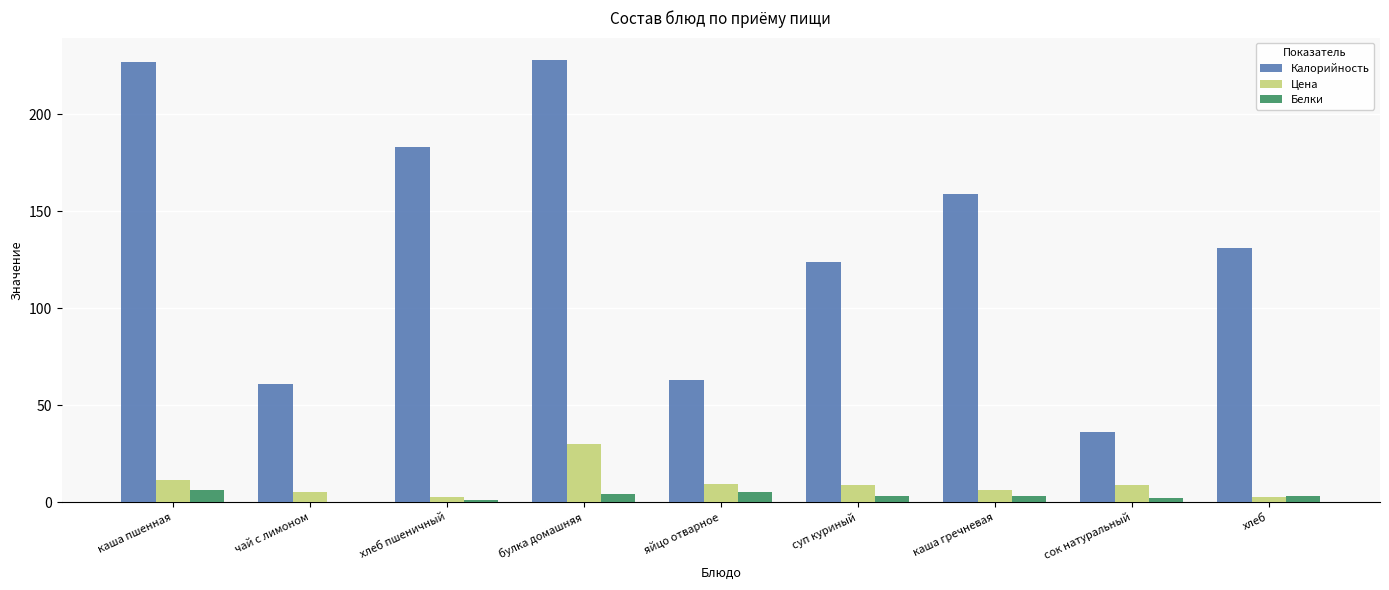

Which series changed the most between булка домашняя and хлеб?

Калорийность